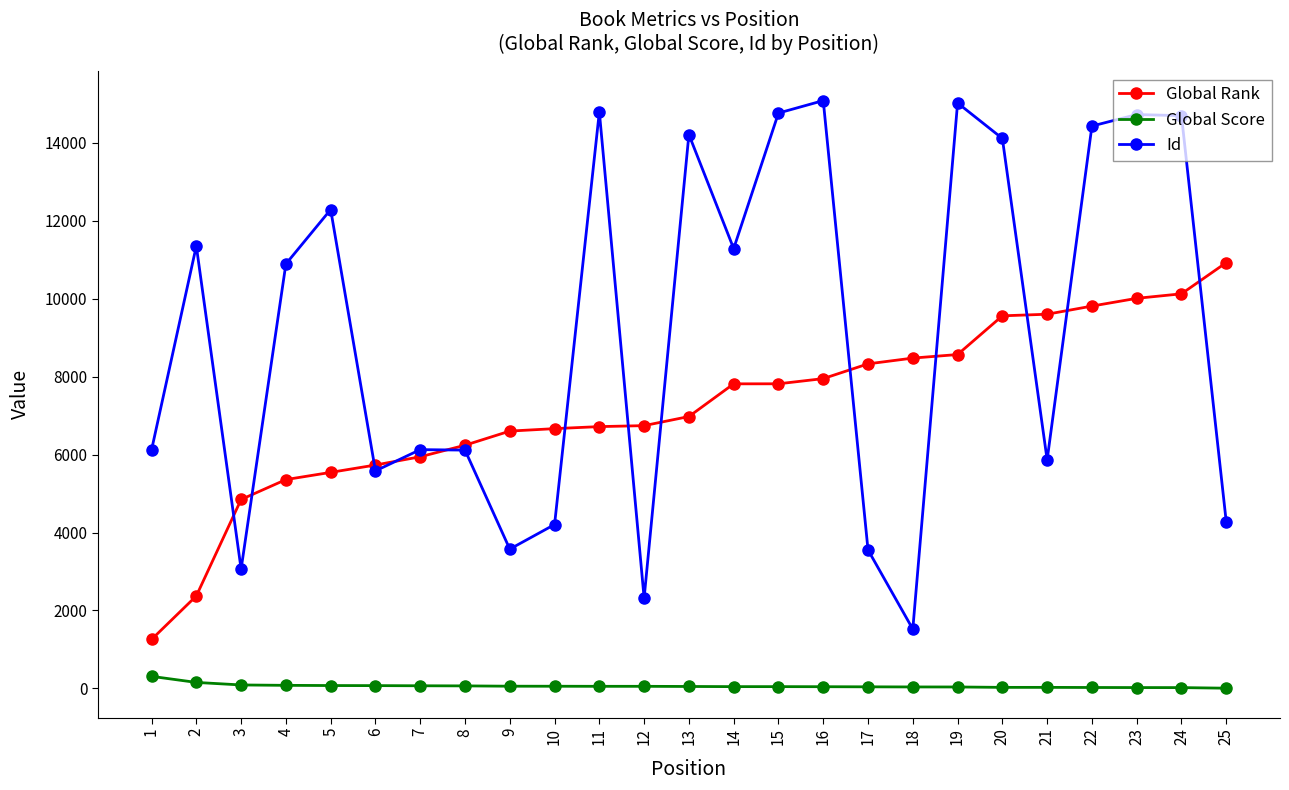

Which series has the largest total across all categories?

Id